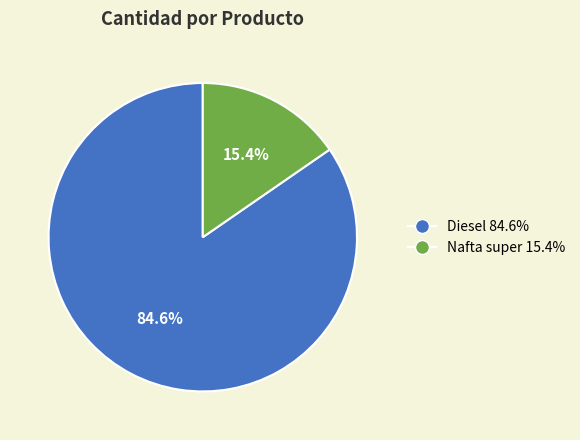

Combined, what portion of the pie is Nafta super and Diesel?

100.0%